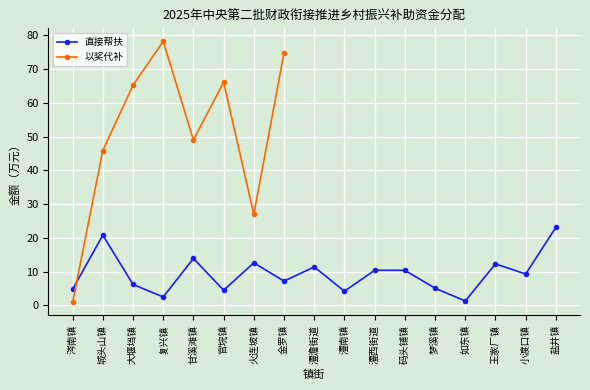

What is the sum of the values at 涔南镇 and 王家厂镇?

17.1